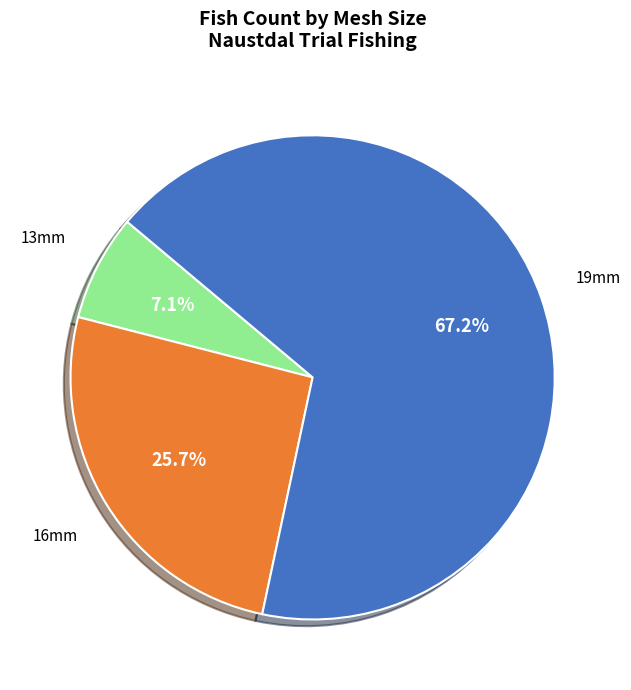

Does any single category account for the majority?

Yes